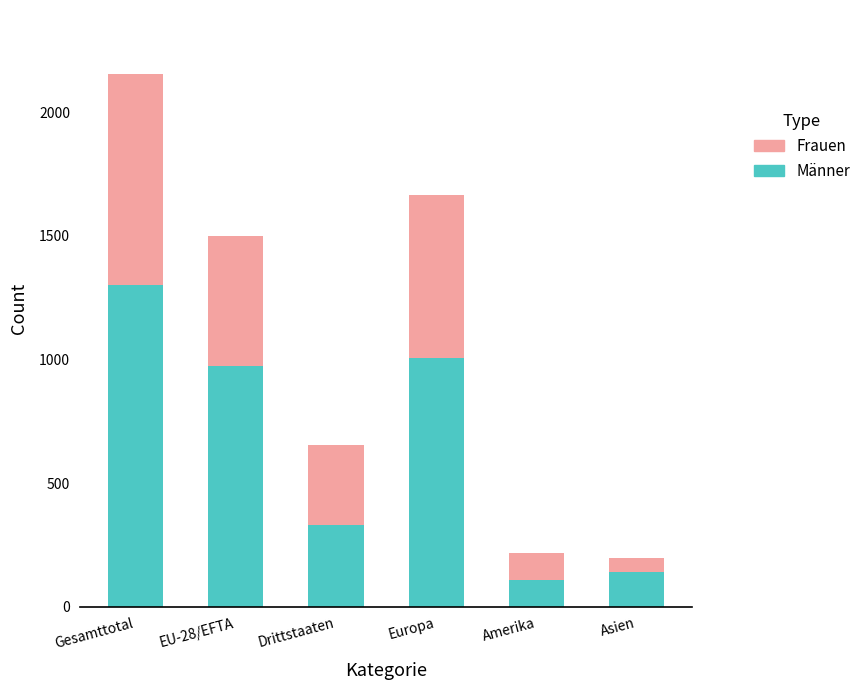

Reading left to right, what are the values for Männer?

Gesamttotal=1303	EU-28/EFTA=974	Drittstaaten=329	Europa=1006	Amerika=109	Asien=142